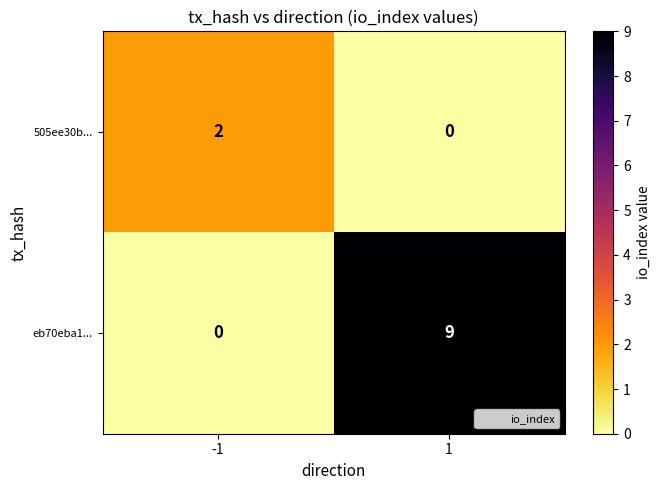

Is the value of 505ee30b... at 1 greater than the value of eb70eba1... at 1?

No